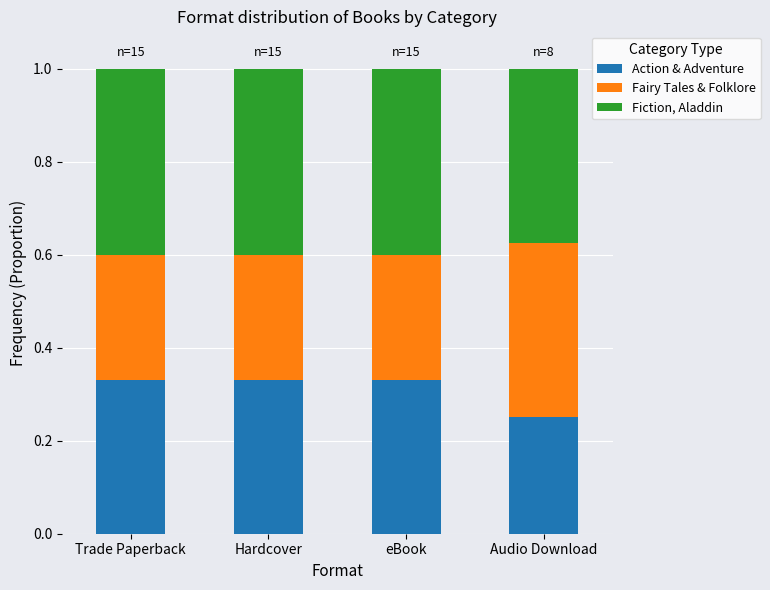

At which label is Action & Adventure closest to 0?

Audio Download